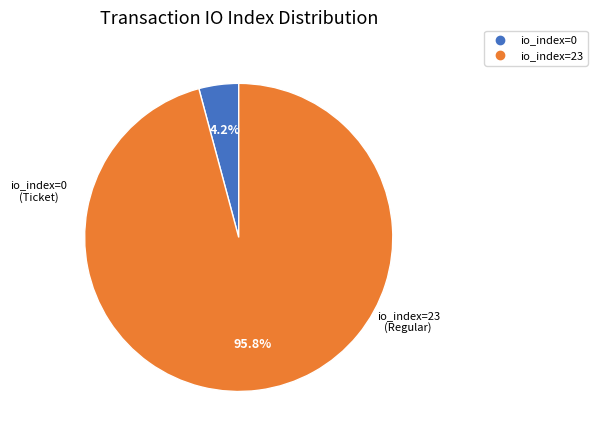

Is there any slice that represents more than half of the pie?

Yes